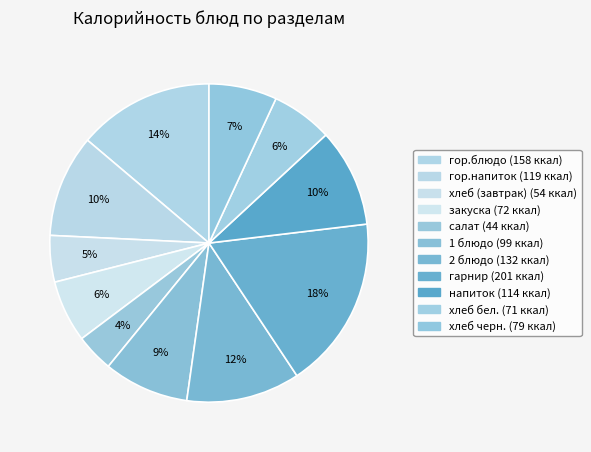

How many slices are in this pie chart?

11